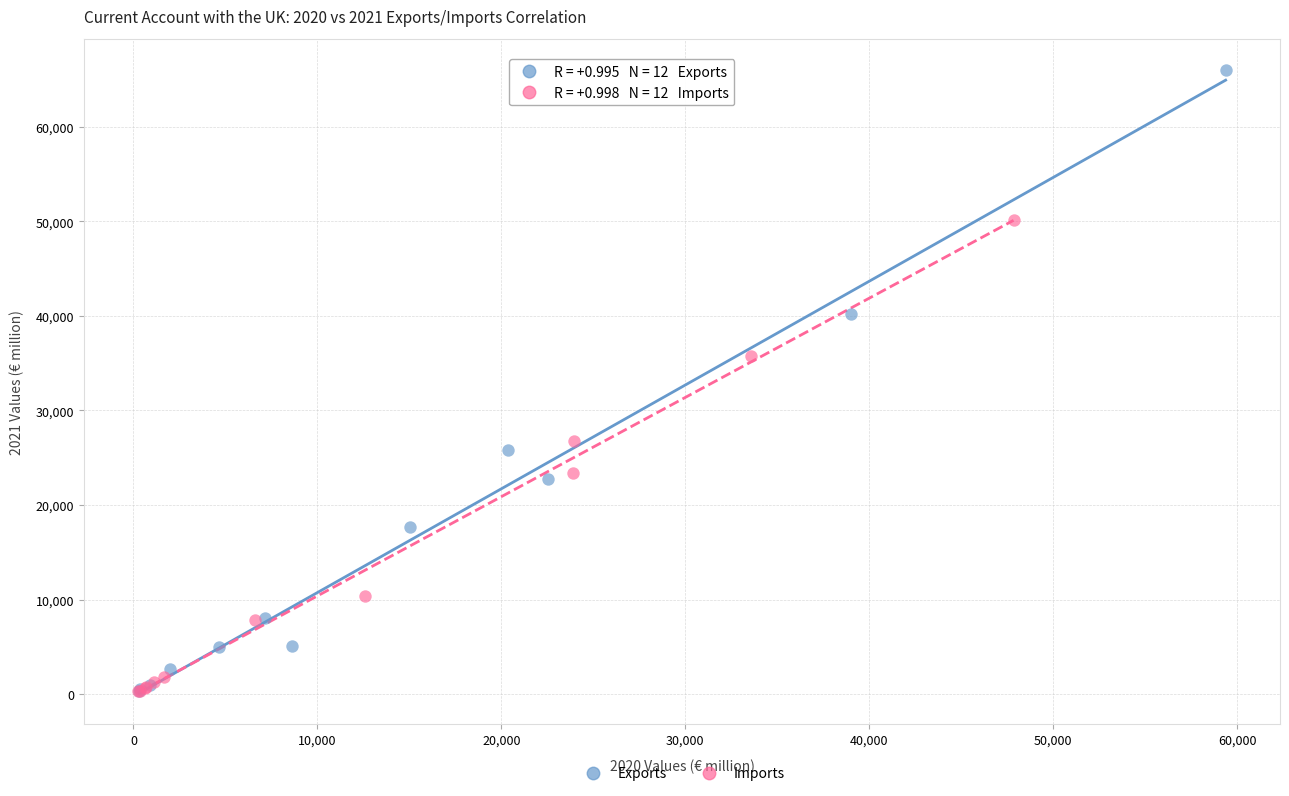

What are all the series names shown in the legend?

Exports, Imports